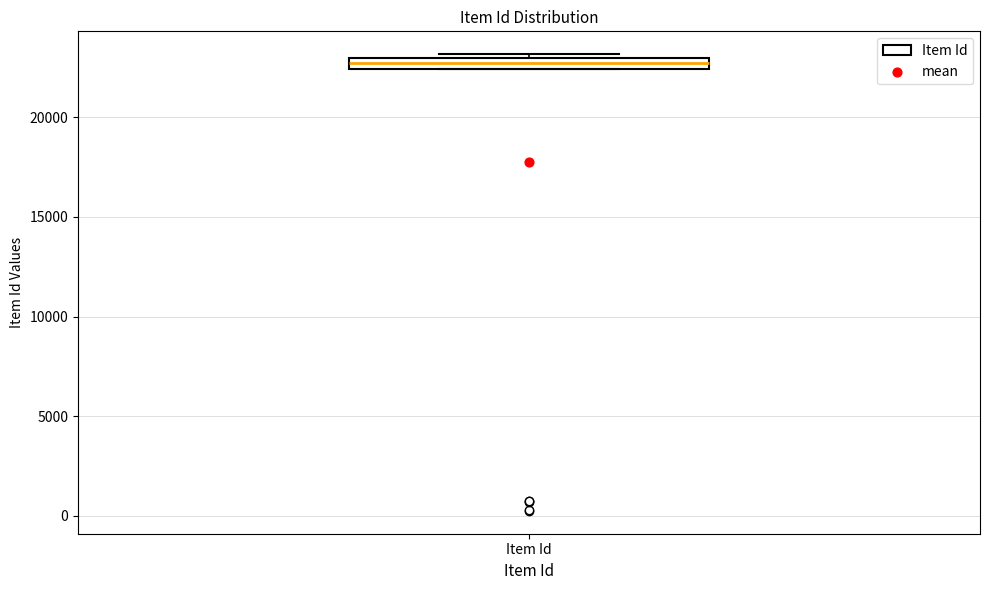

Where is the lower edge of the box for Item Id on the y-axis? The values are not printed on the chart, so give them approximately, as read against the axis.

22500